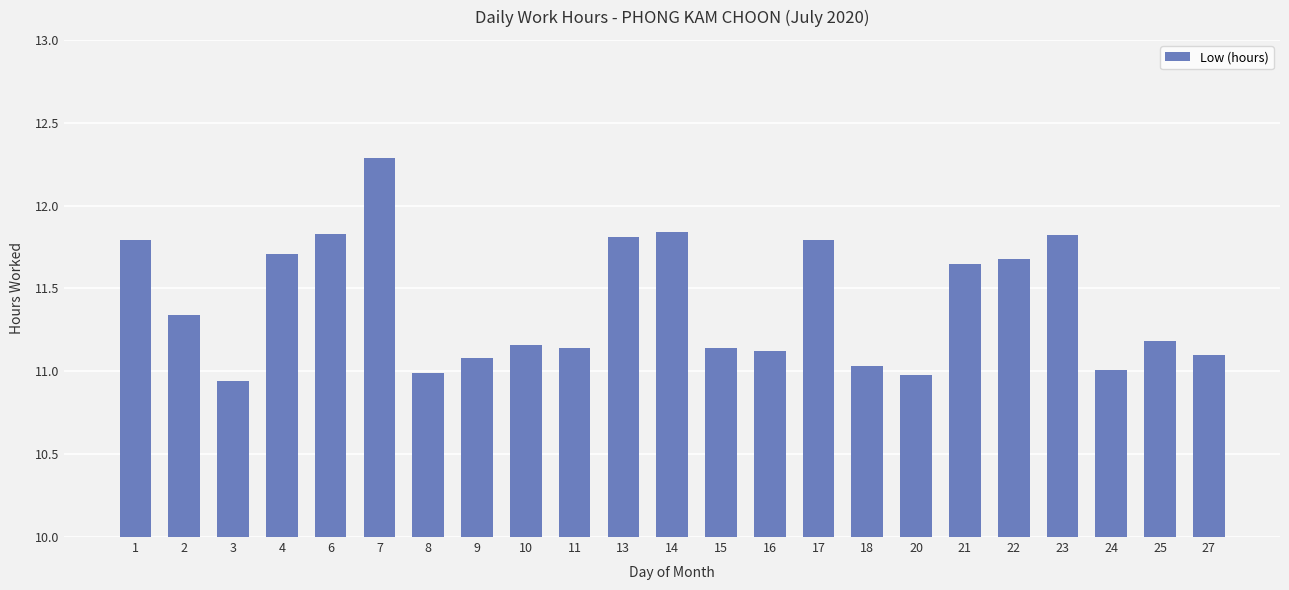

What is the average value?

11.4